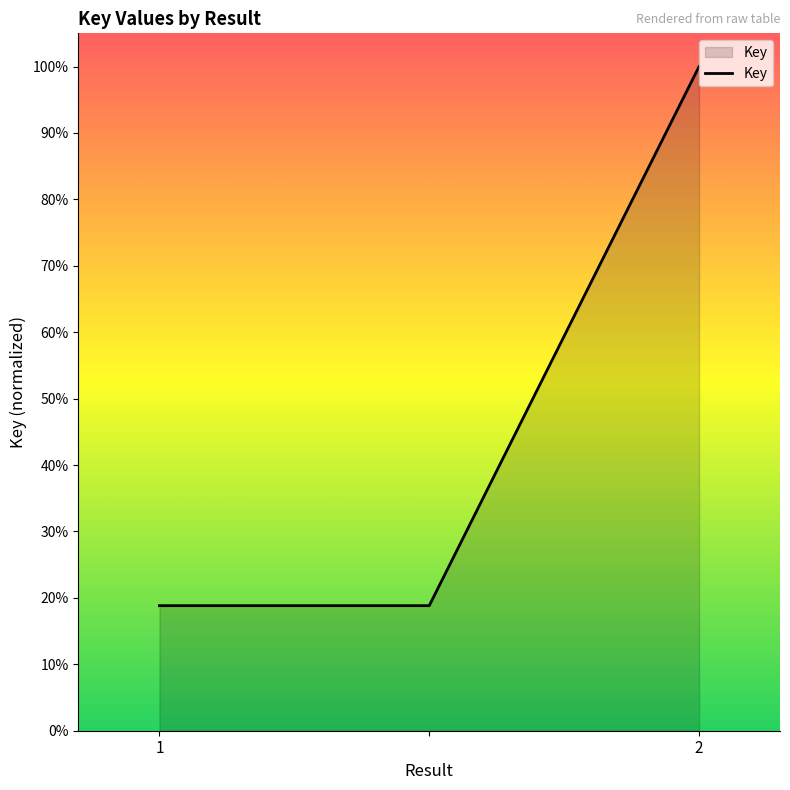

What is the difference between the maximum and minimum values?

81.2